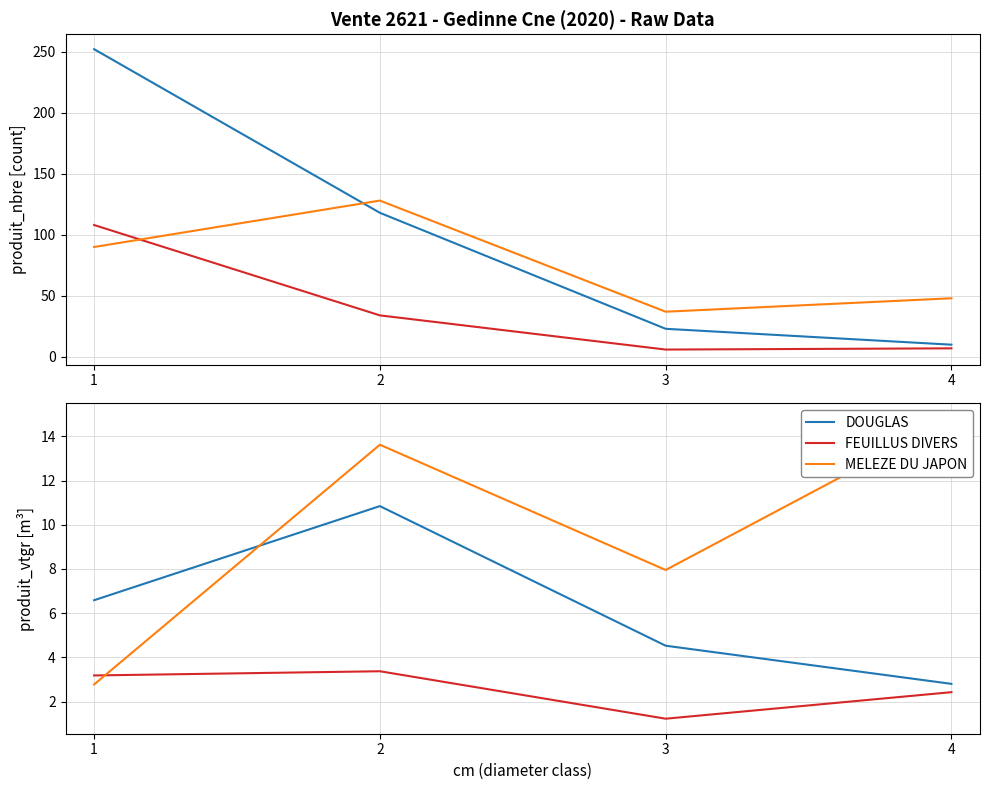

What are all the series names shown in the legend?

DOUGLAS, FEUILLUS DIVERS, MELEZE DU JAPON